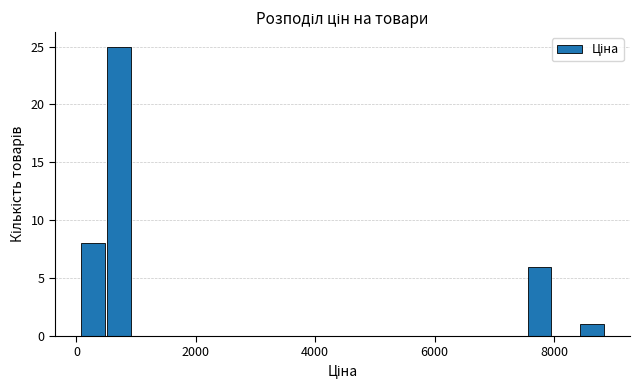

Read against the x-axis, roughly where is the centre of the tallest bar?

800